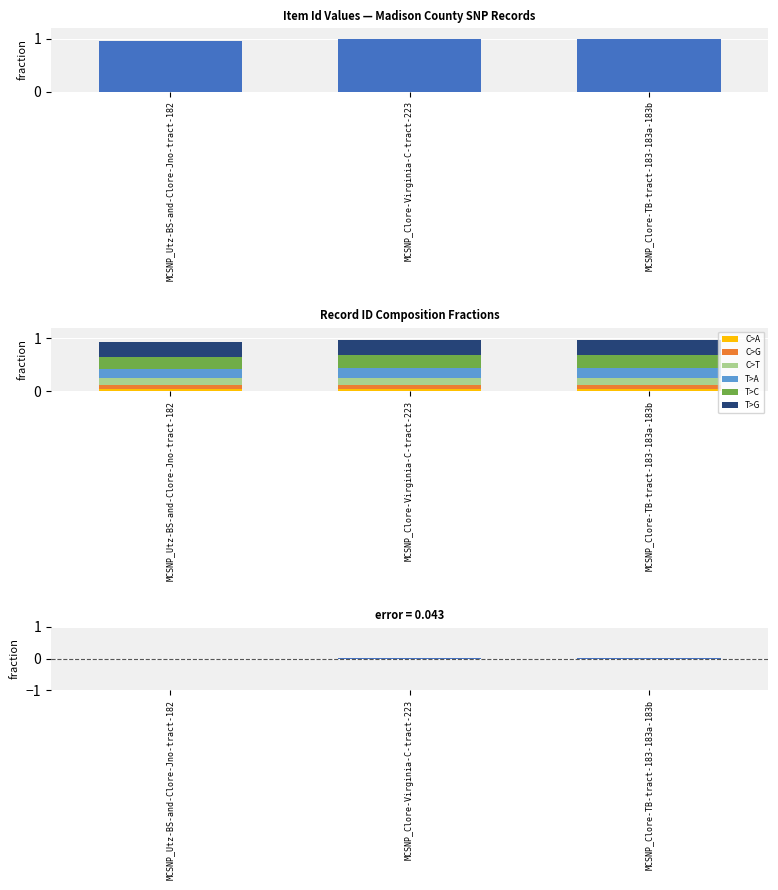

What is the label of the 2nd bar from the right?

MCSNP_Clore-Virginia-C-tract-223